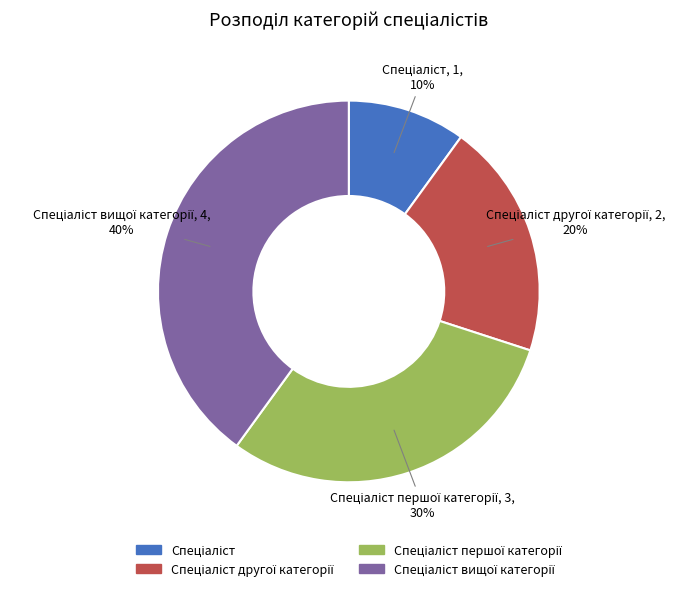

Does any single category account for the majority?

No